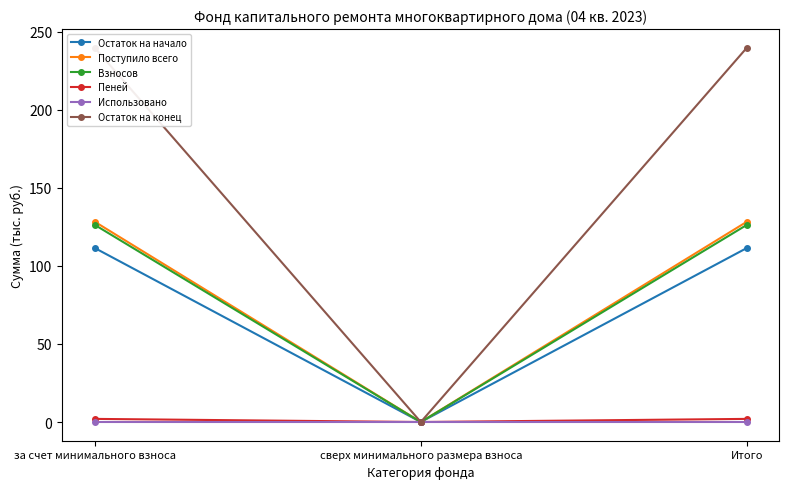

Reading left to right, extract all data points from this chart.

Остаток на начало: 111.5	0.0	111.5
Поступило всего: 128.3	0.0	128.3
Взносов: 126.3	0.0	126.3
Пеней: 2.0	0.0	2.0
Использовано: 0.0	0.0	0.0
Остаток на конец: 239.8	0.0	239.8